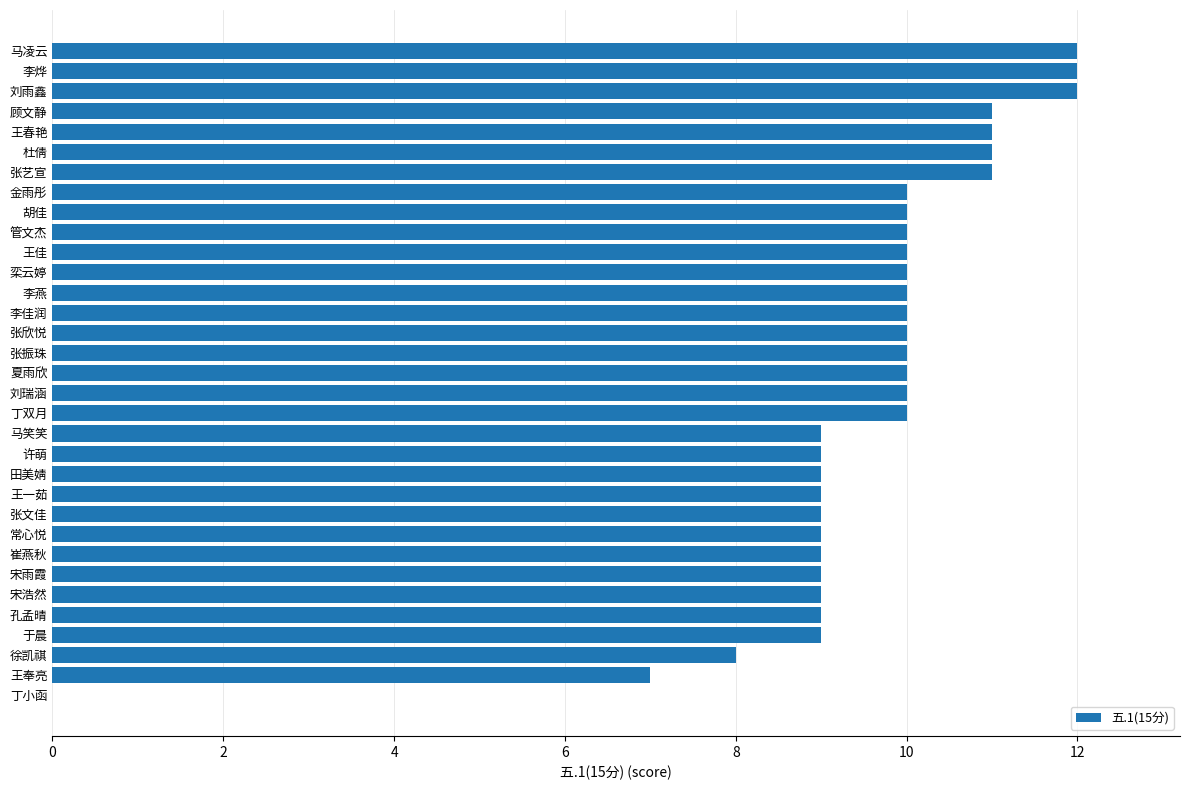

What is the maximum value shown in the chart?

12